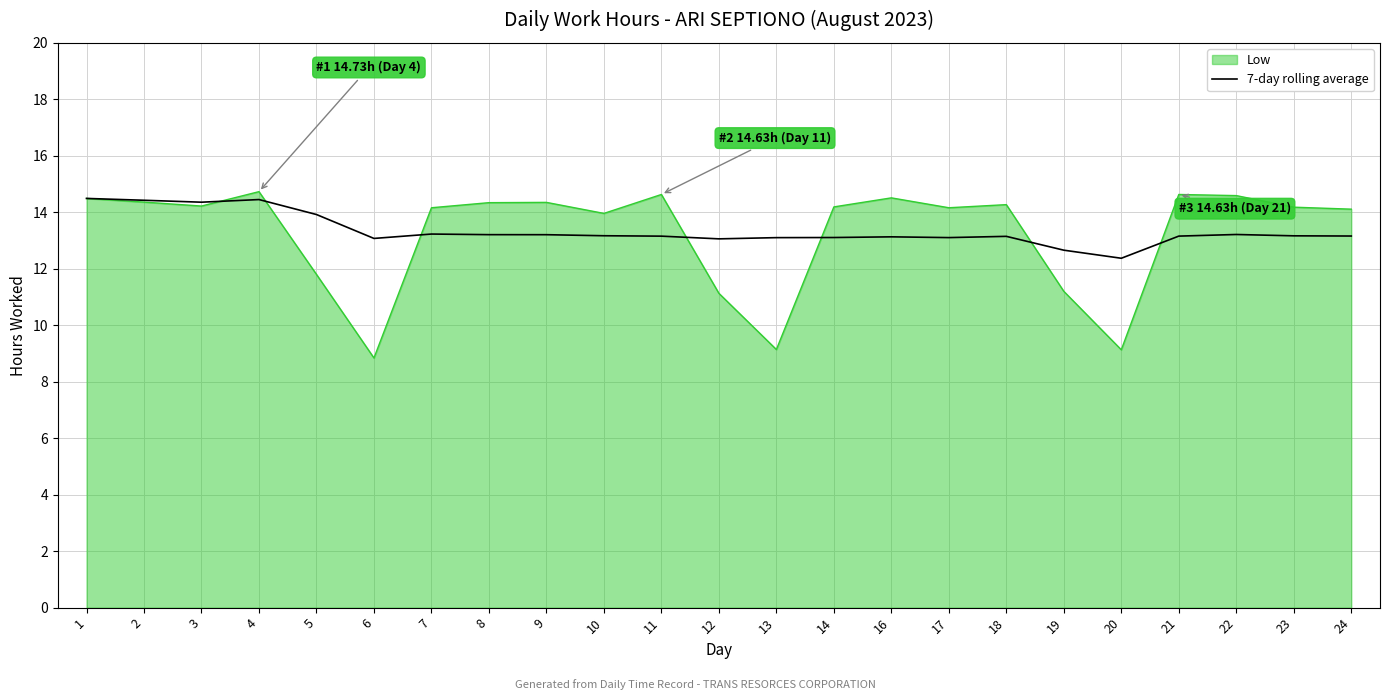

At 9, list the series in order from smallest to largest.

7-day rolling average, Low